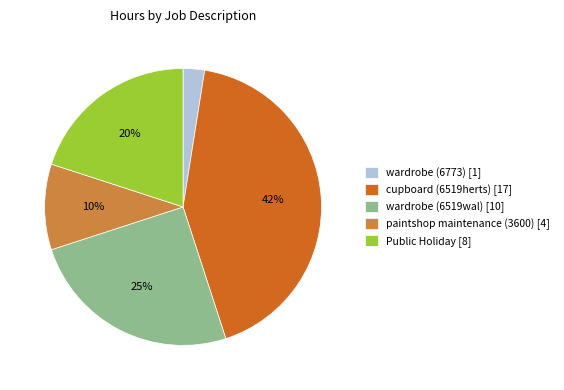

Do Public Holiday [8] and cupboard (6519herts) [17] together represent more than half of the pie?

Yes